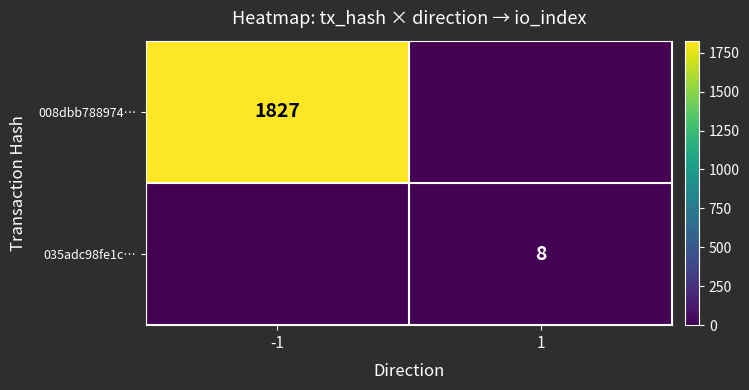

Is it true that 035adc98fe1c… equals 8 at 1?

True